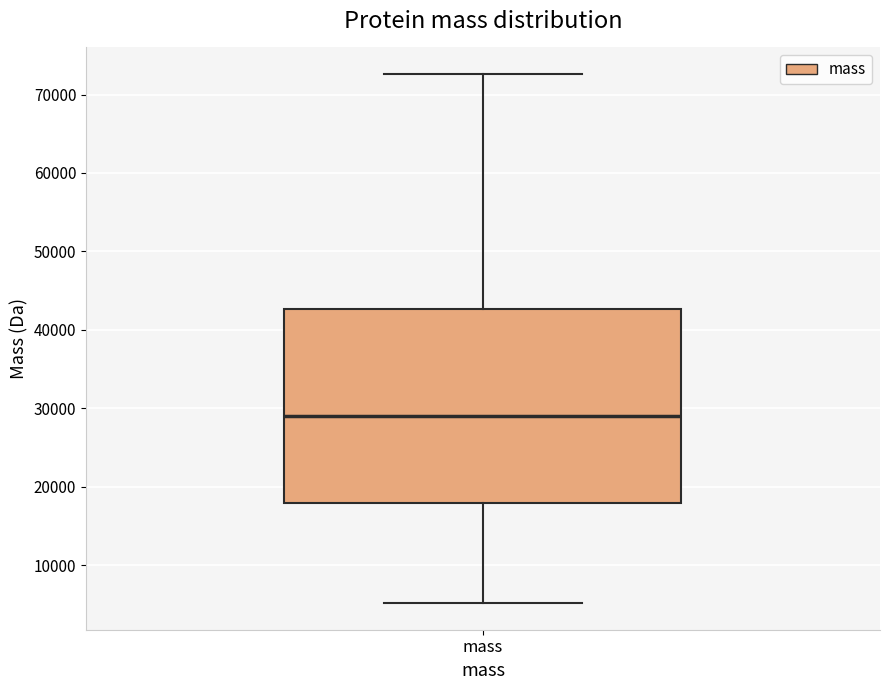

Where does the lower whisker of the box for mass end on the y-axis? The values are not printed on the chart, so give them approximately, as read against the axis.

5000